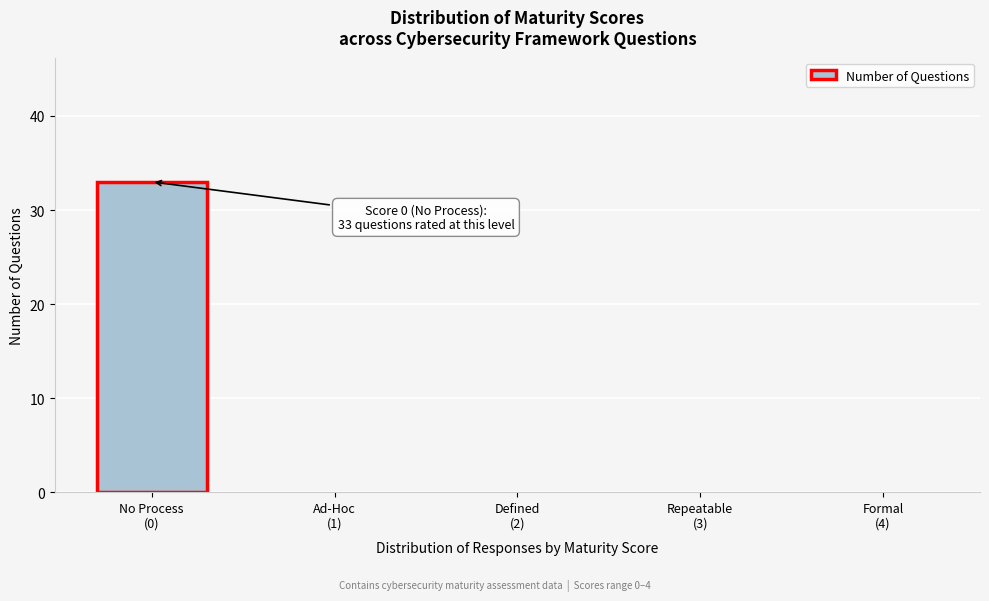

What is the sum of all values?

33